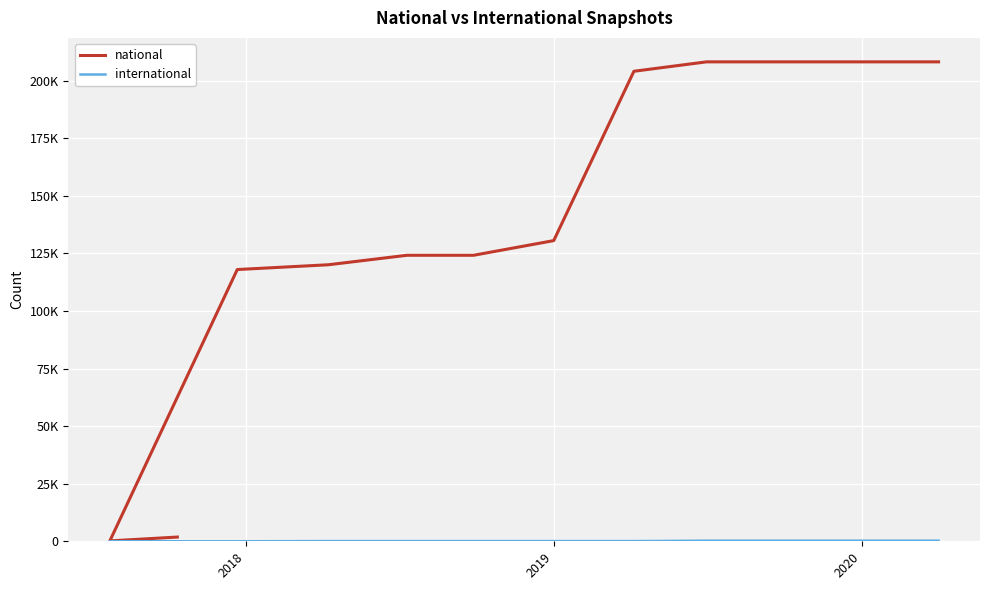

Is the value of international at 2017 greater than the value of national at 5?

No